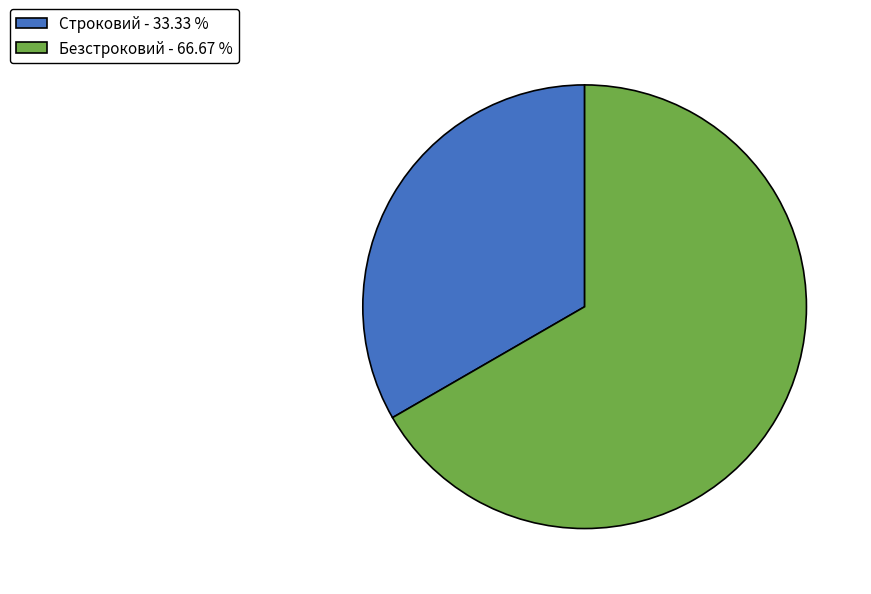

Does any single category account for the majority?

Yes